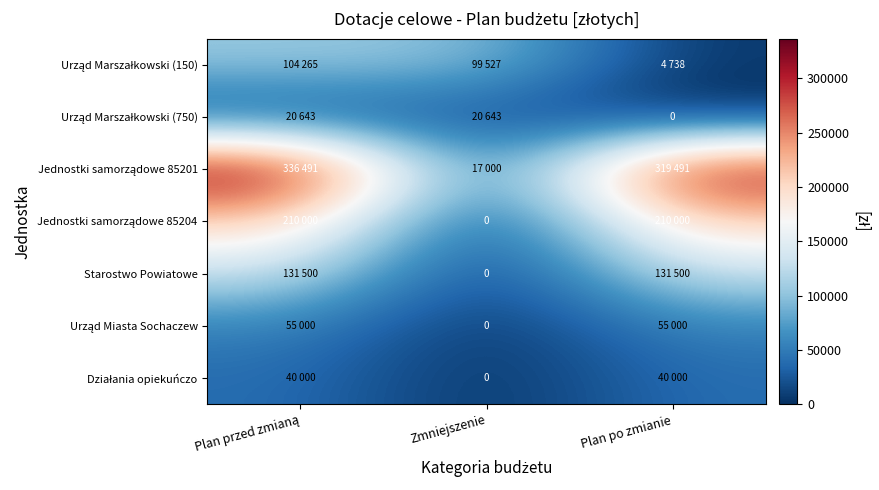

At which label is Urząd Marszałkowski (150) closest to 54501?

Zmniejszenie